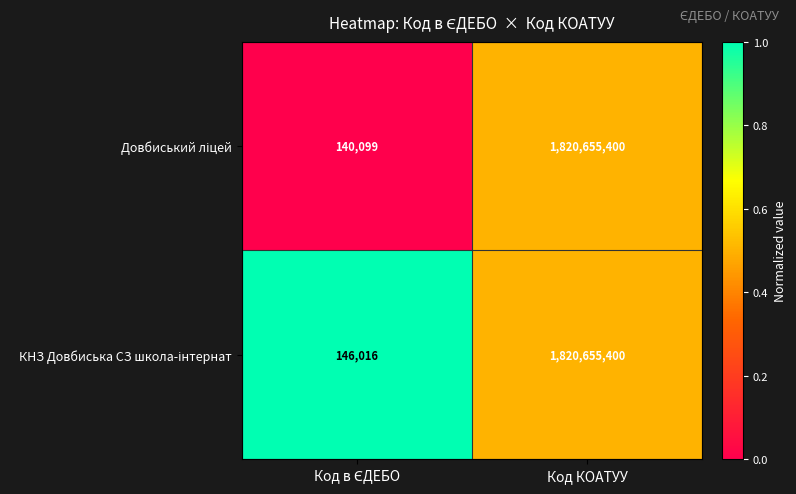

What is the total value across all series at Код КОАТУУ?

3641310800